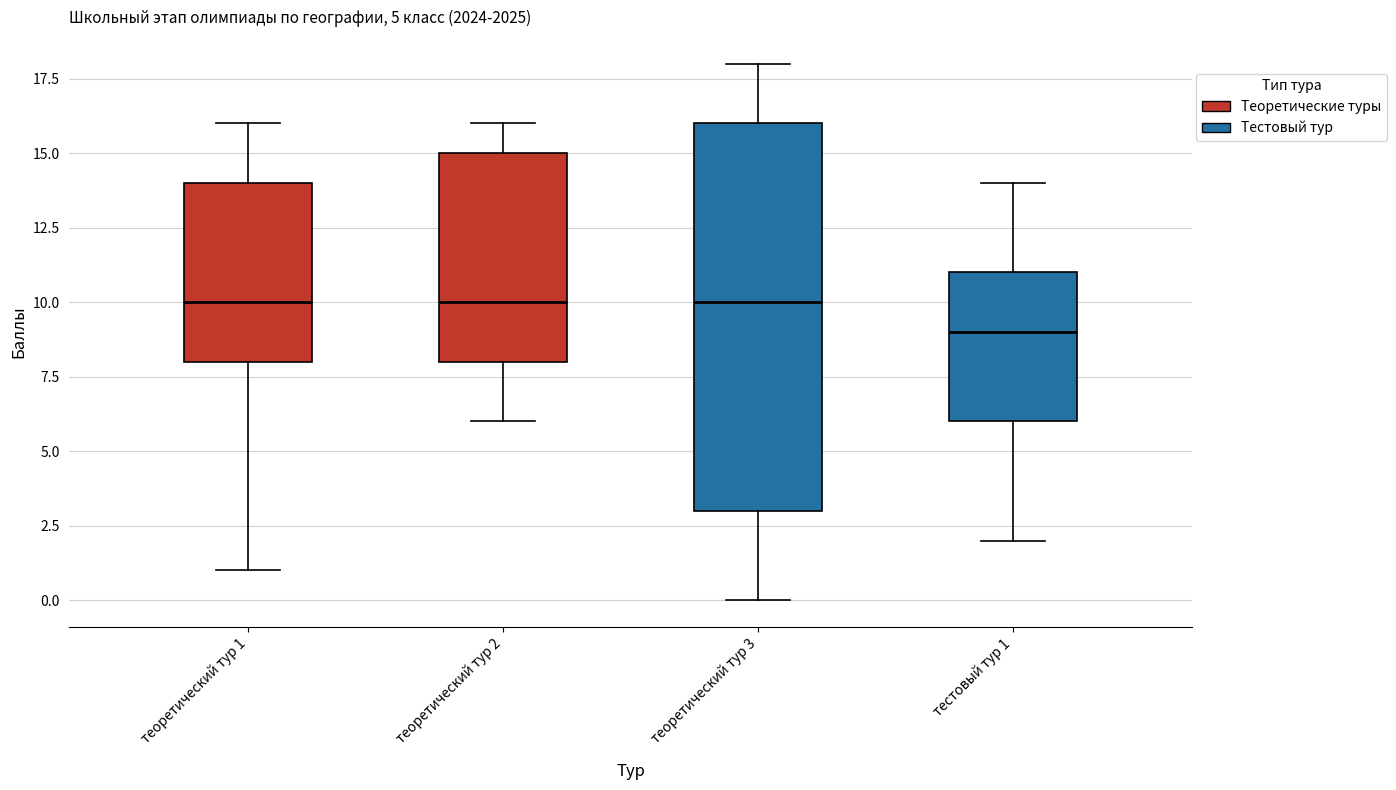

Which box is the tallest, from its lower edge to its upper edge?

теоретический тур 3